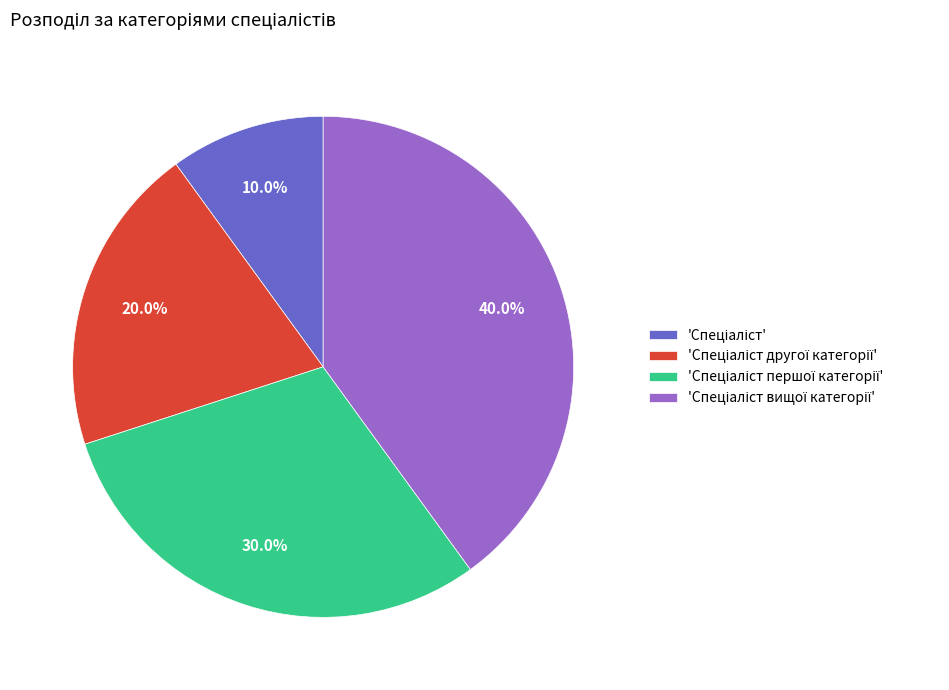

Does any single category account for the majority?

No